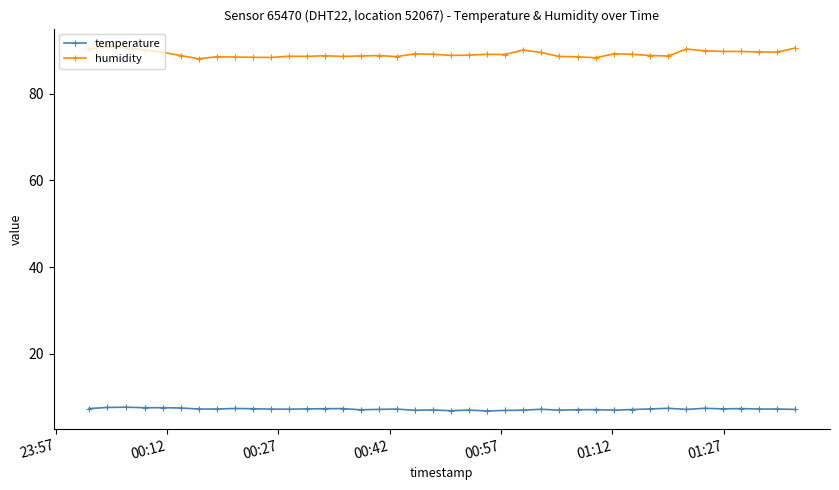

Which series has the largest total across all categories?

humidity